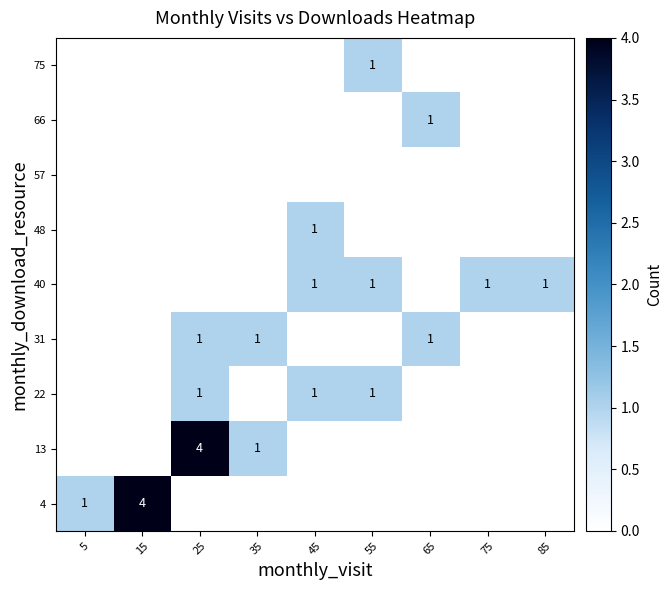

The value of 48 at 45 is 1. True or false?

True